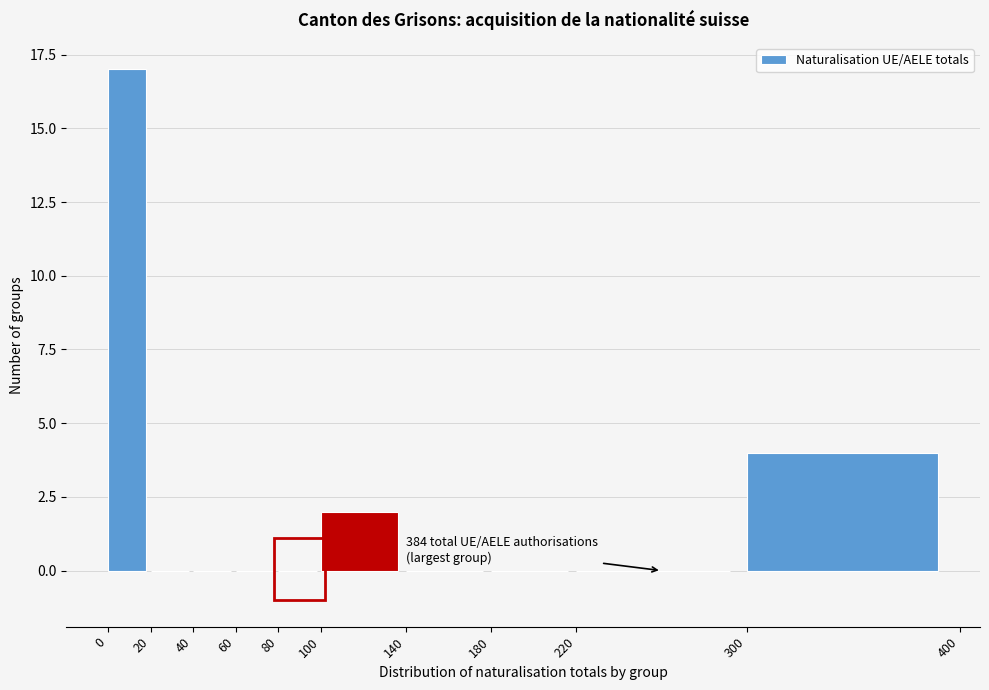

Over which range of the x-axis is the bar tallest?

0 to 20